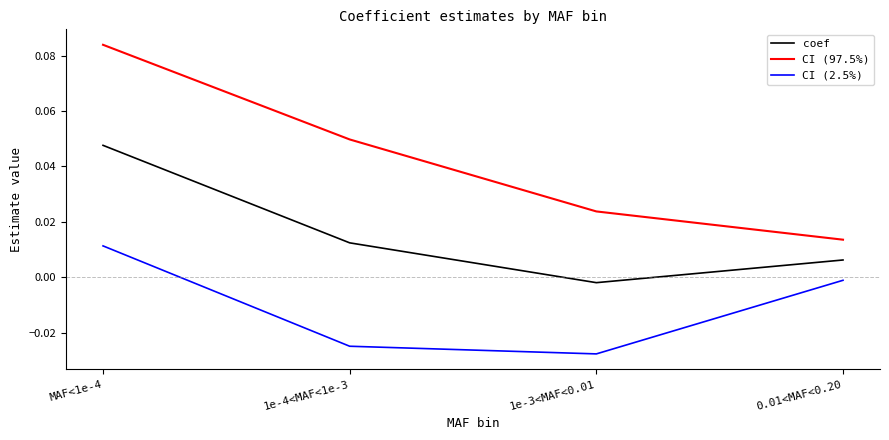

Is it true that CI (2.5%) equals 0.0 at MAF<1e-4?

True